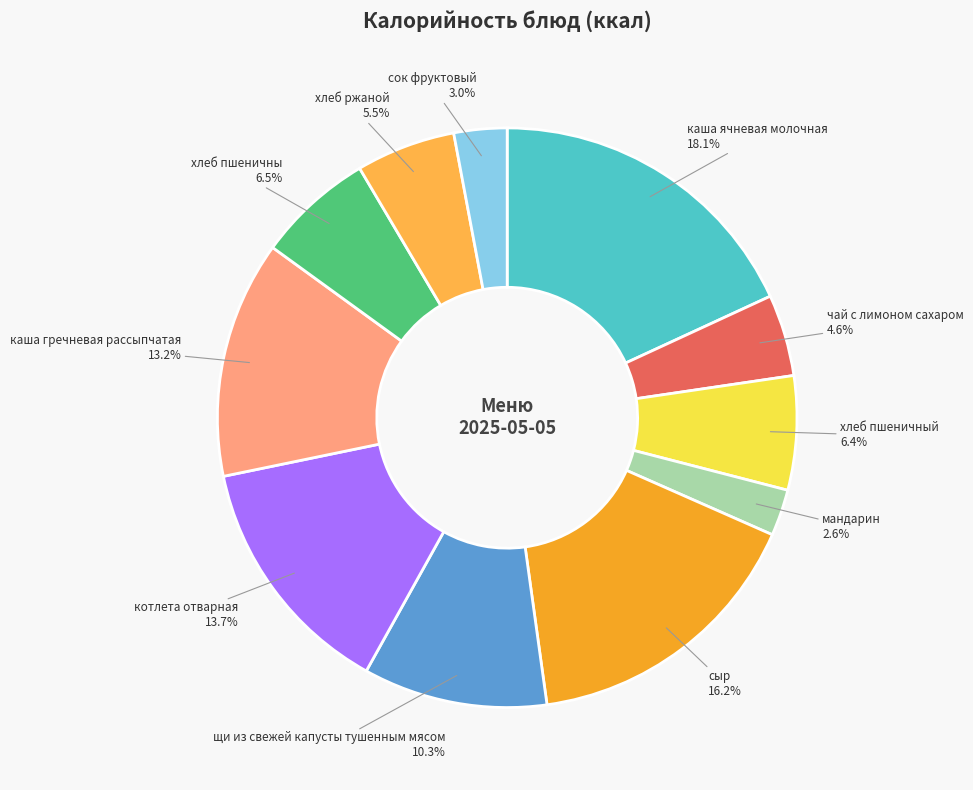

What portion of the pie excludes каша ячневая молочная?

81.9%